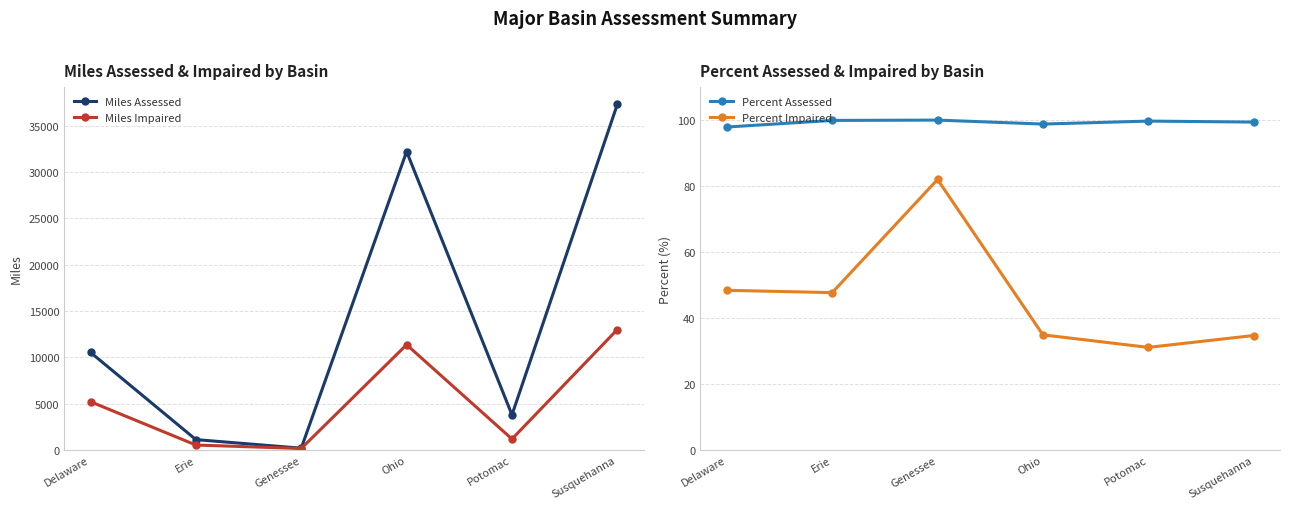

What position from the left is Potomac?

5